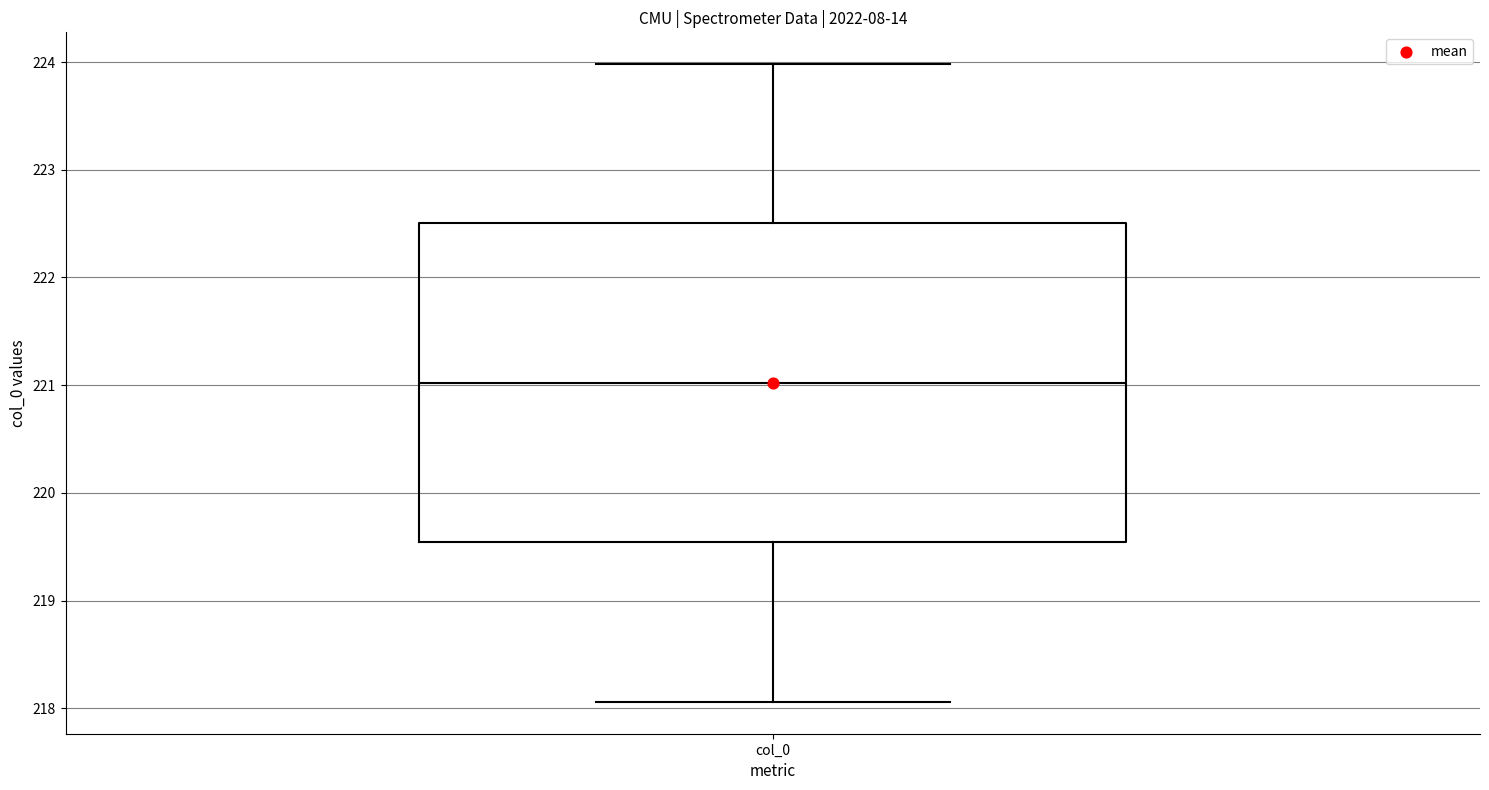

Transcribe this box plot: give where the median line is, the range the box spans, and where the two whiskers end, as read against the y-axis. The values are not printed on the chart, so give them approximately, as read against the axis.

median 221.0, box 219.5 to 222.5, whiskers 218.1 to 224.0